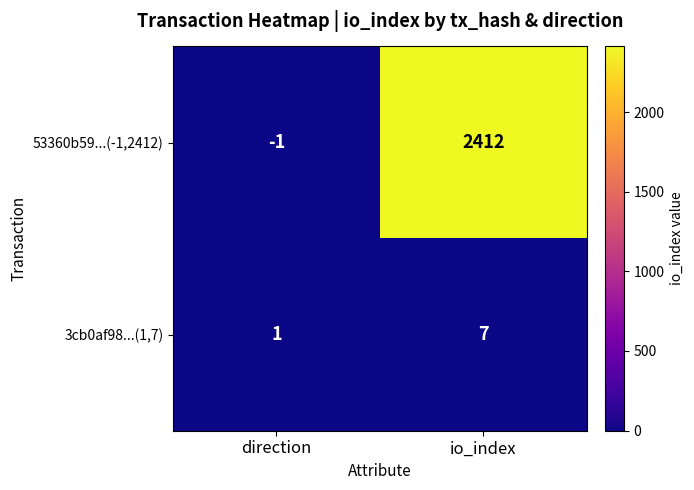

What is the difference between the 3cb0af98...(1,7) values at io_index and direction?

6